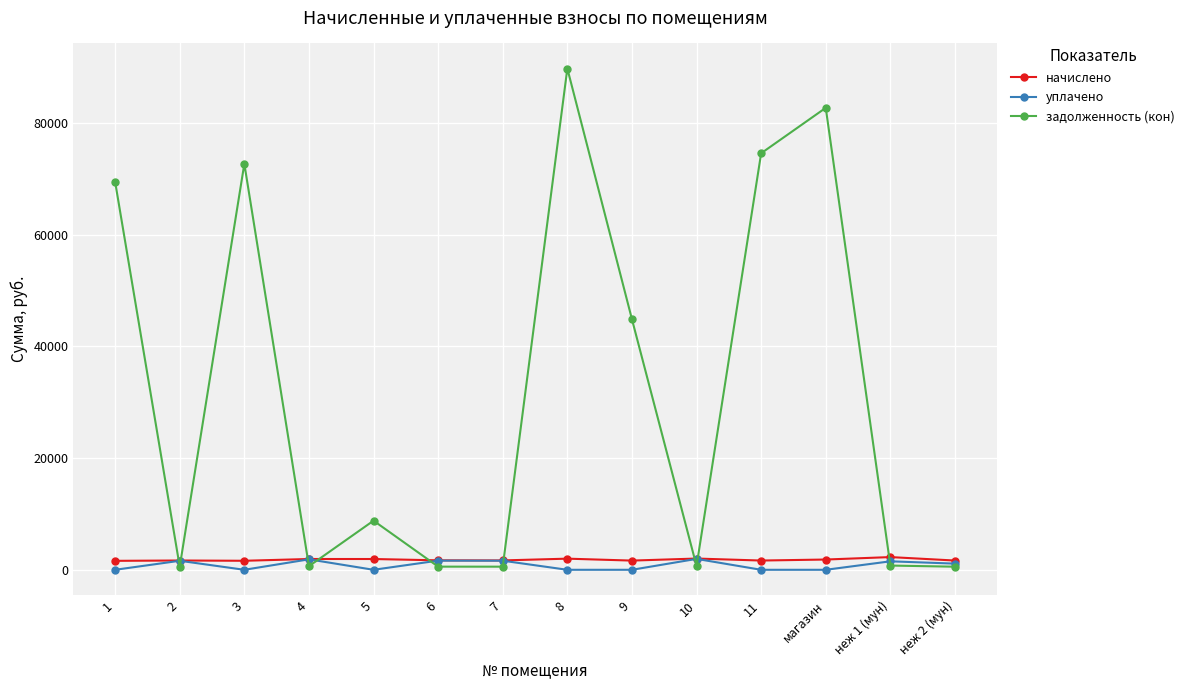

Which series has the largest total across all categories?

задолженность (кон)